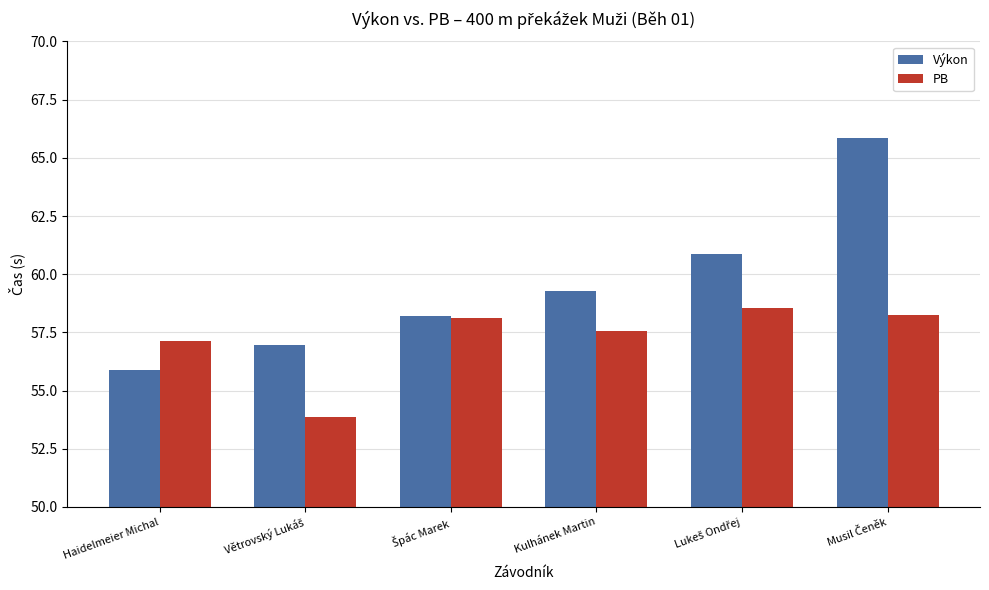

Where does the Výkon series first go above 59?

Kulhánek Martin